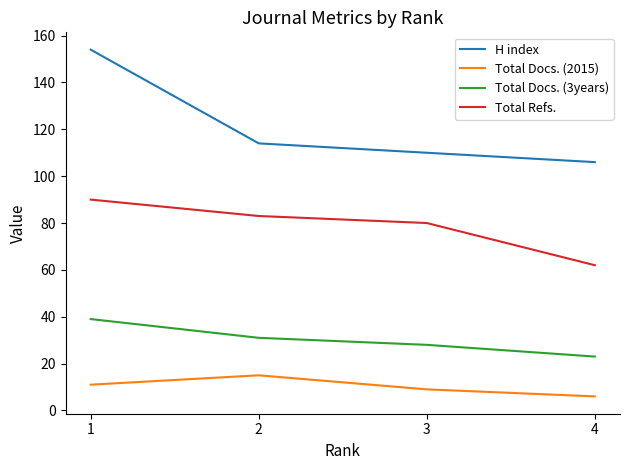

The H index series shows 84 at 1. True or false?

False